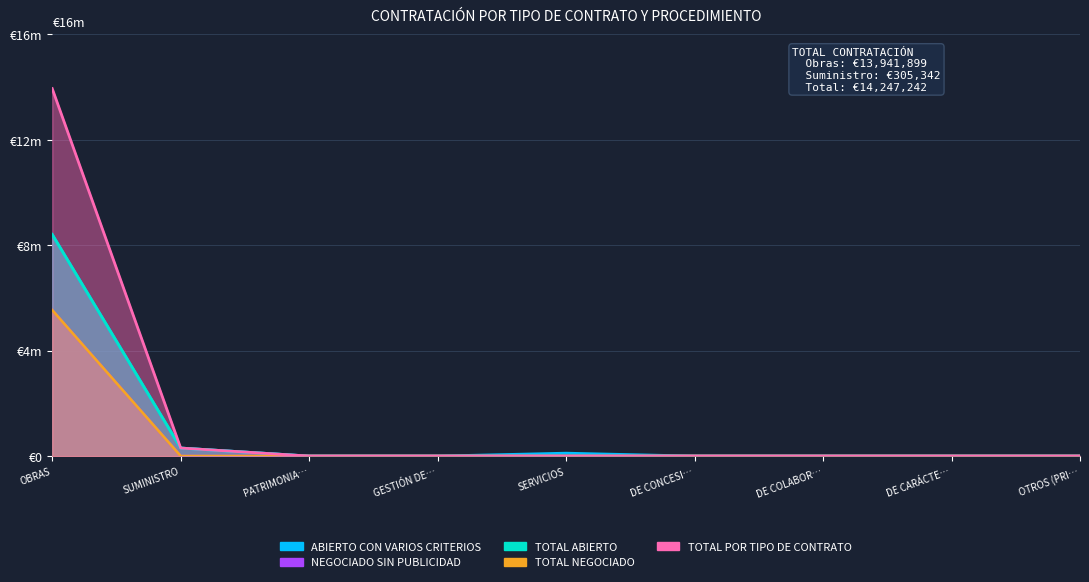

The value of TOTAL POR TIPO DE CONTRATO at DE CARÁCTE… is 8908510.4. True or false?

False